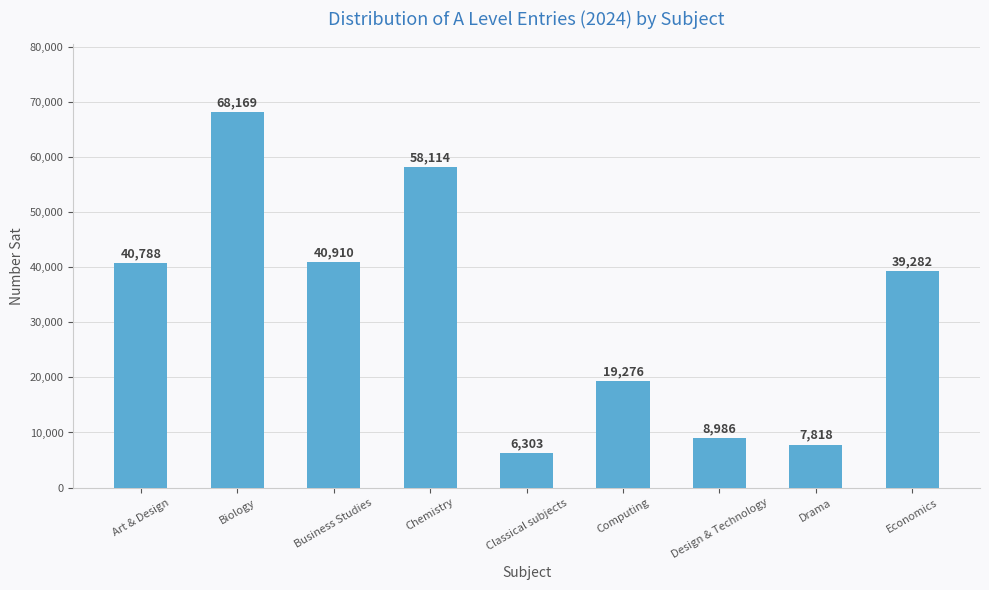

True or false: the data shows 40788 at Art & Design.

True